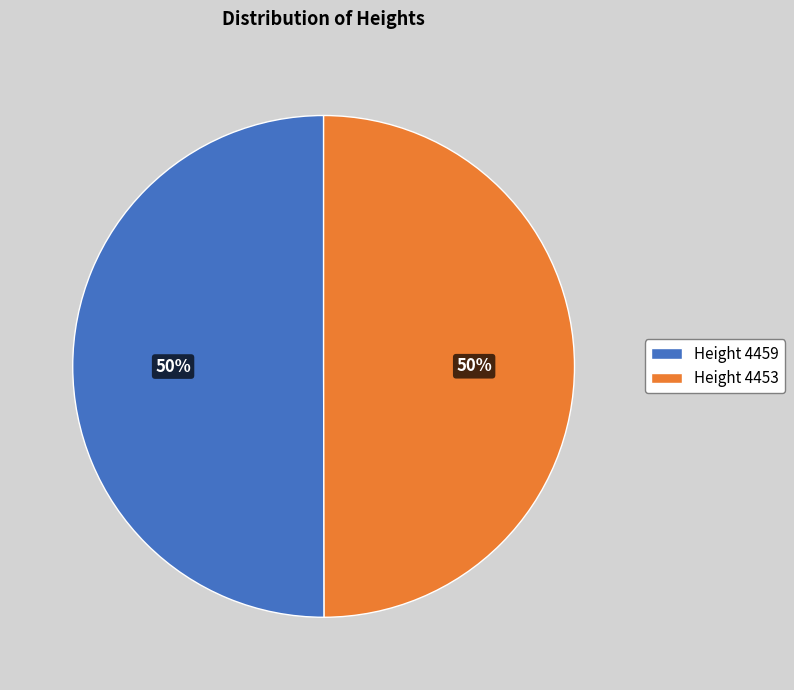

Combined, do Height 4453 and Height 4459 account for over 50%?

Yes